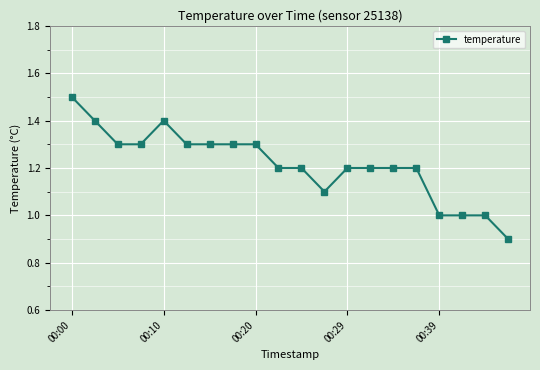

What is the value of the 13th point from the left?

1.2